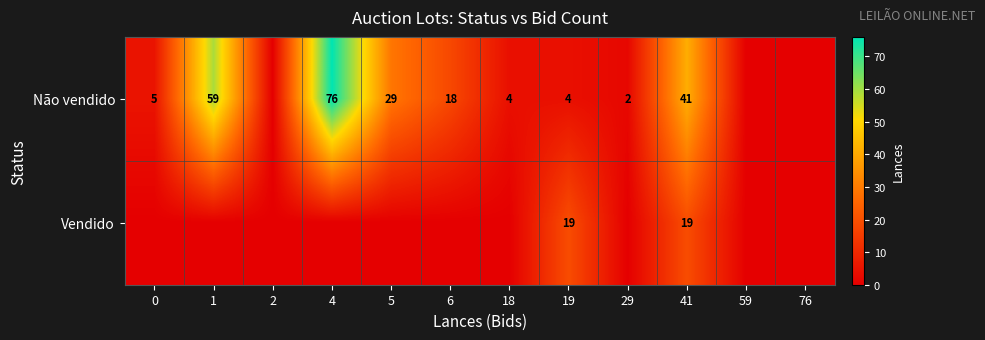

What is the difference between the Não vendido values at 29 and 1?

57